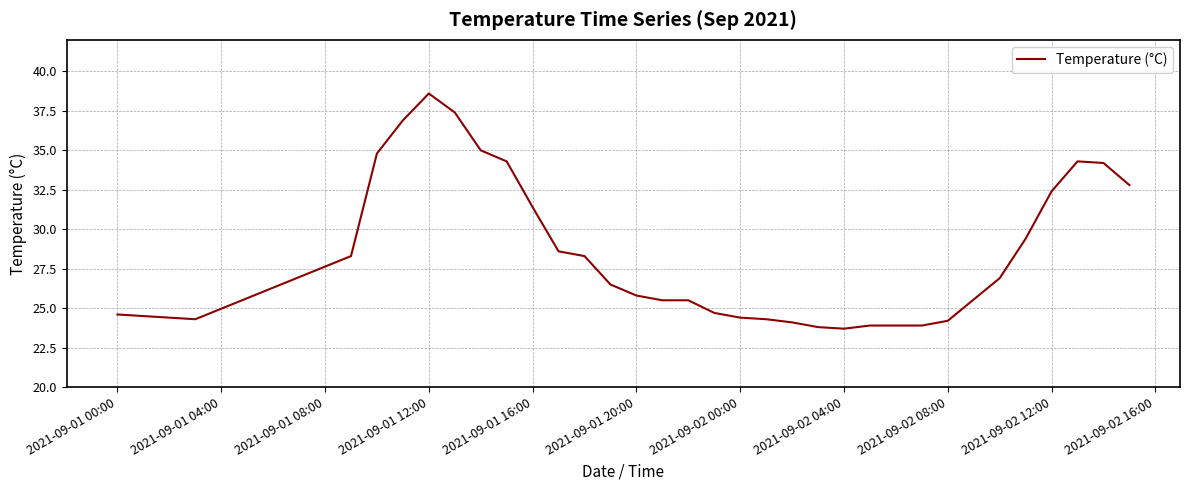

What is the sum of all values?

965.6